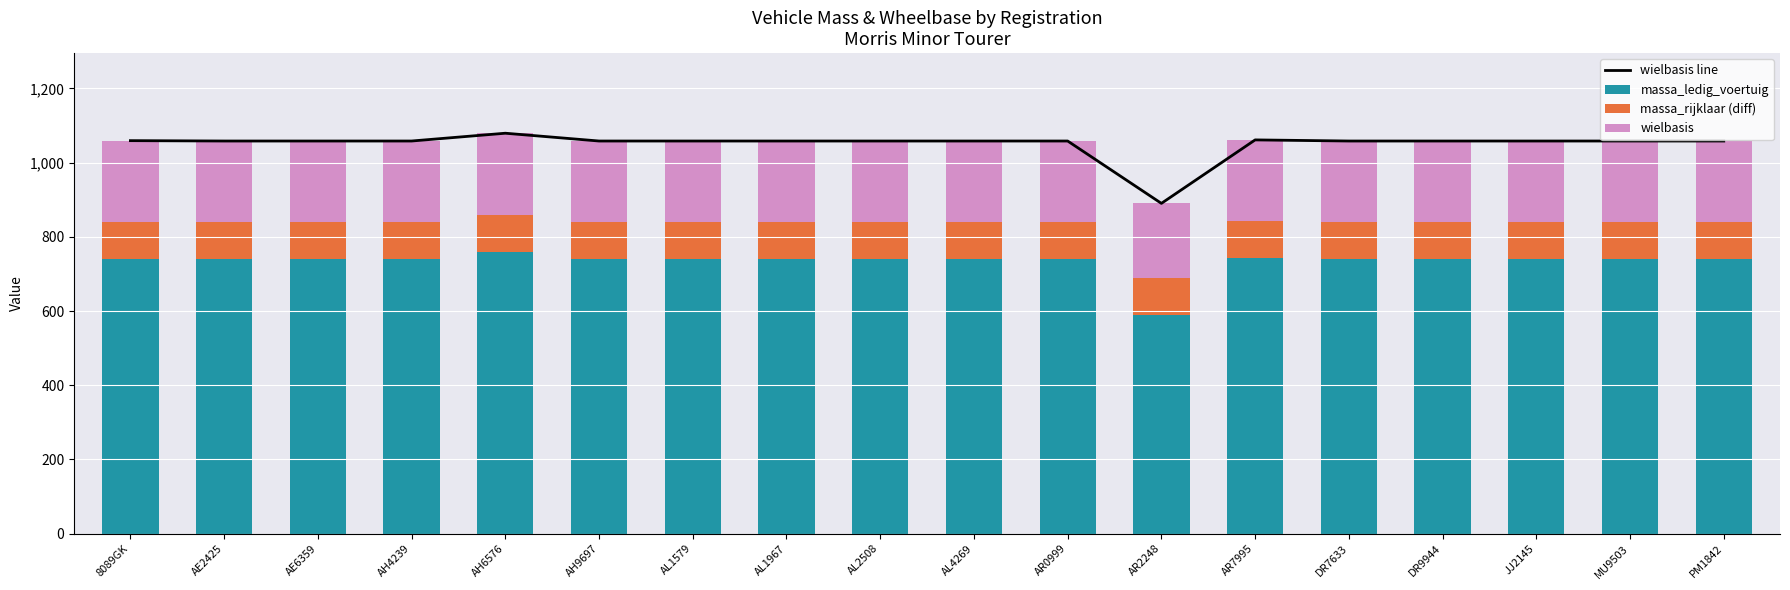

List the labels in order of massa_rijklaar (diff) value, smallest first.

8089GK, AE2425, AE6359, AH4239, AH6576, AH9697, AL1579, AL1967, AL2508, AL4269, AR0999, AR2248, AR7995, DR7633, DR9944, JJ2145, MU9503, PM1842